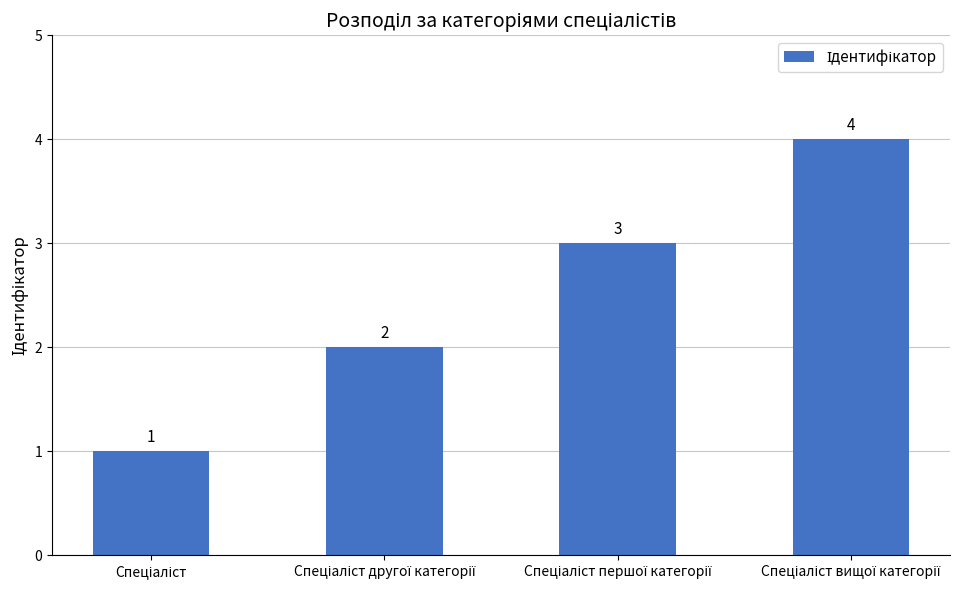

What is the value of the 2nd bar from the left?

2